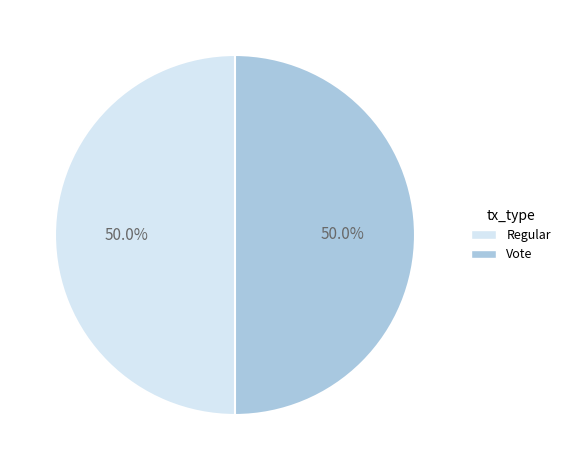

True or false: Vote accounts for 50% of the total.

True